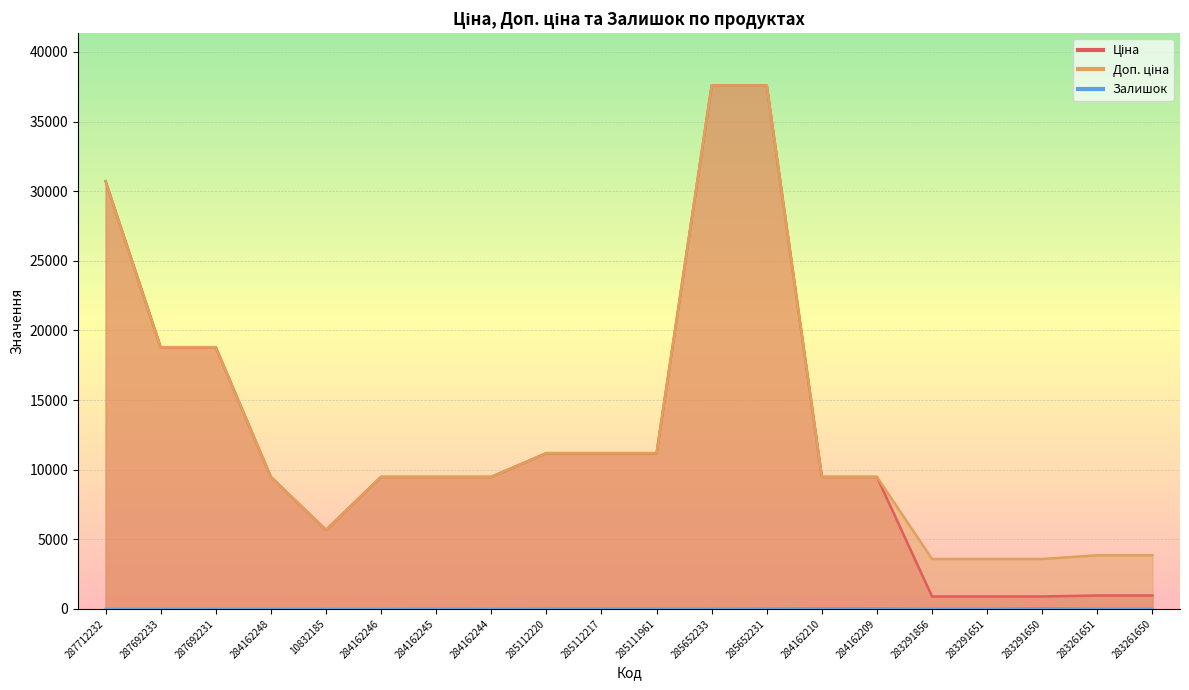

What is the greatest value displayed?

37593.6